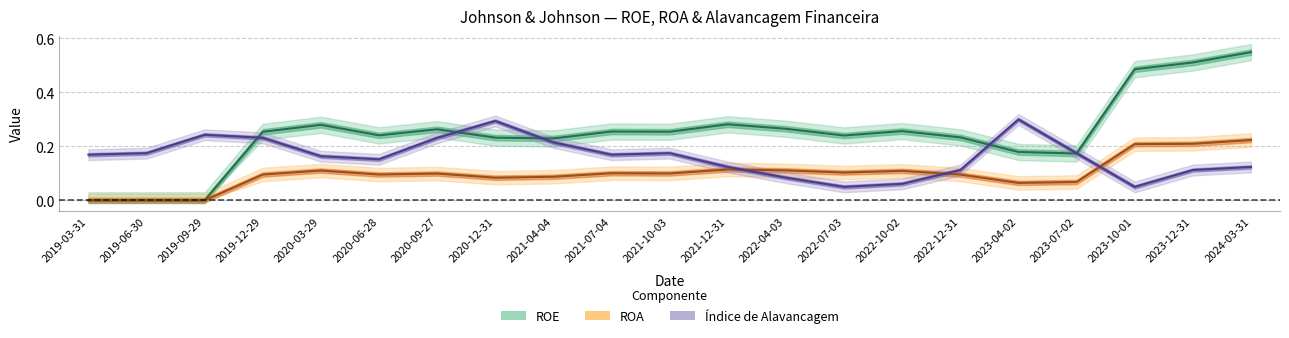

What position from the right is 2021-10-03?

11